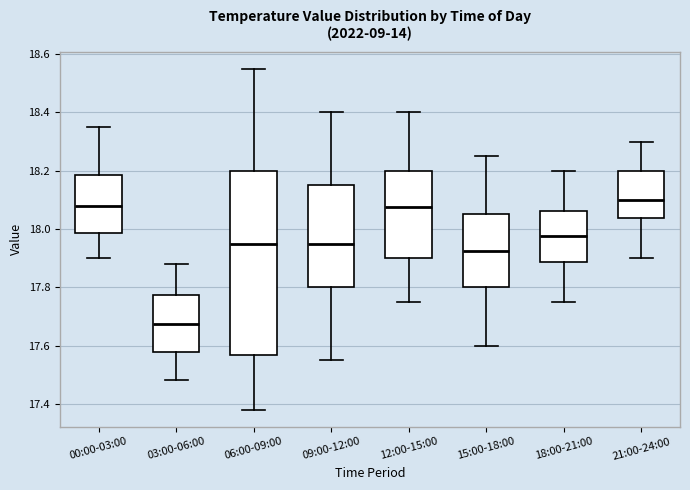

Which box is the tallest, from its lower edge to its upper edge?

06:00-09:00